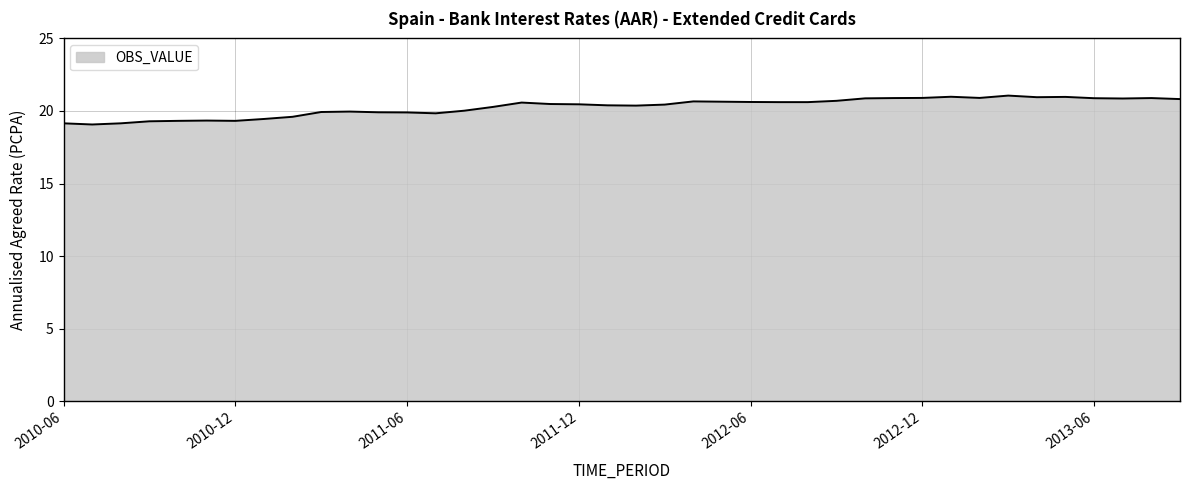

What is the smallest value displayed?

19.1